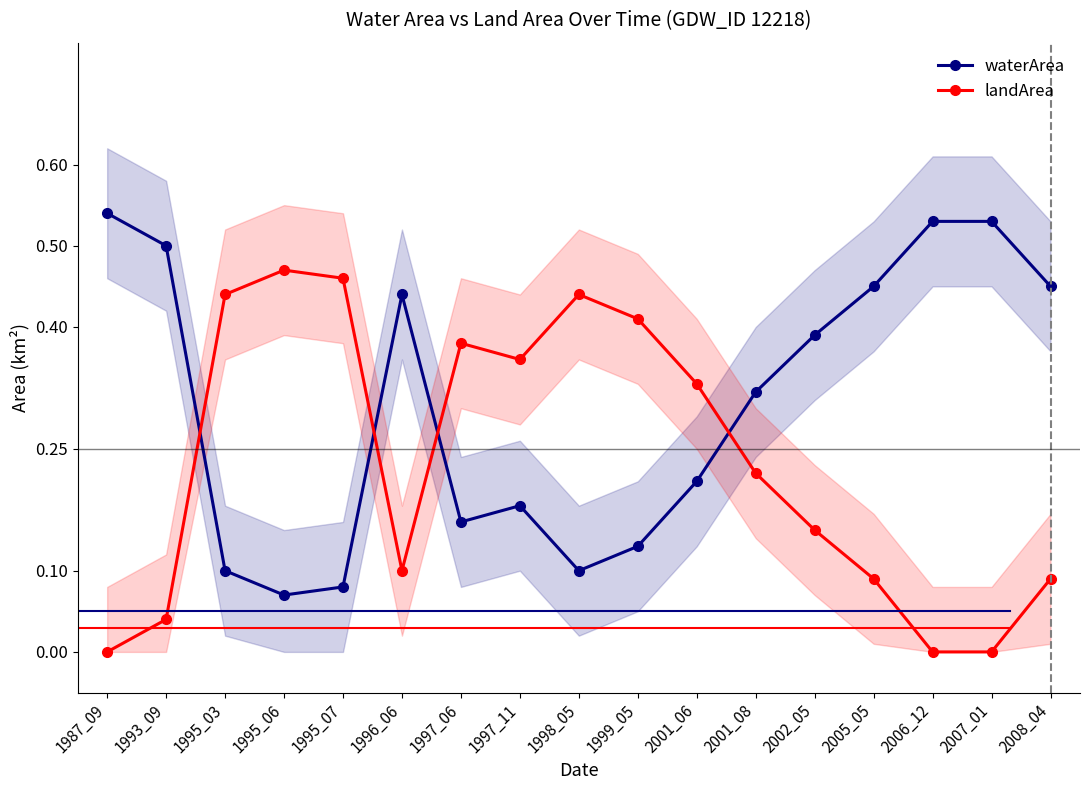

Which category has the lowest value in the waterArea series?

1995_06